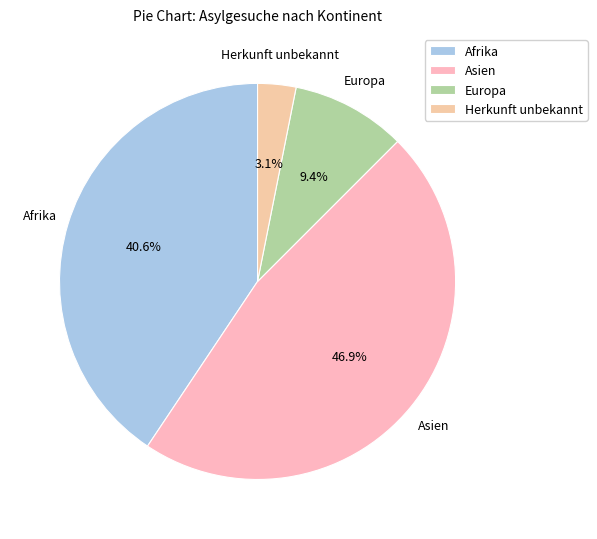

How much of the chart is everything except Herkunft unbekannt?

96.9%